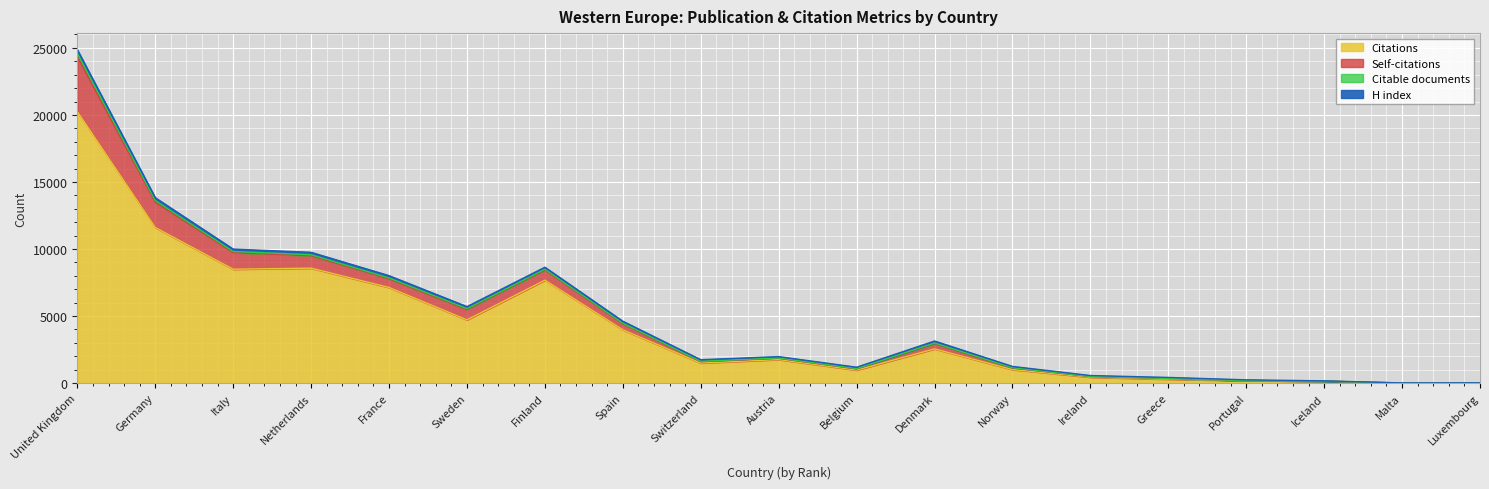

True or false: Citations and Self-citations intersect in this chart.

False